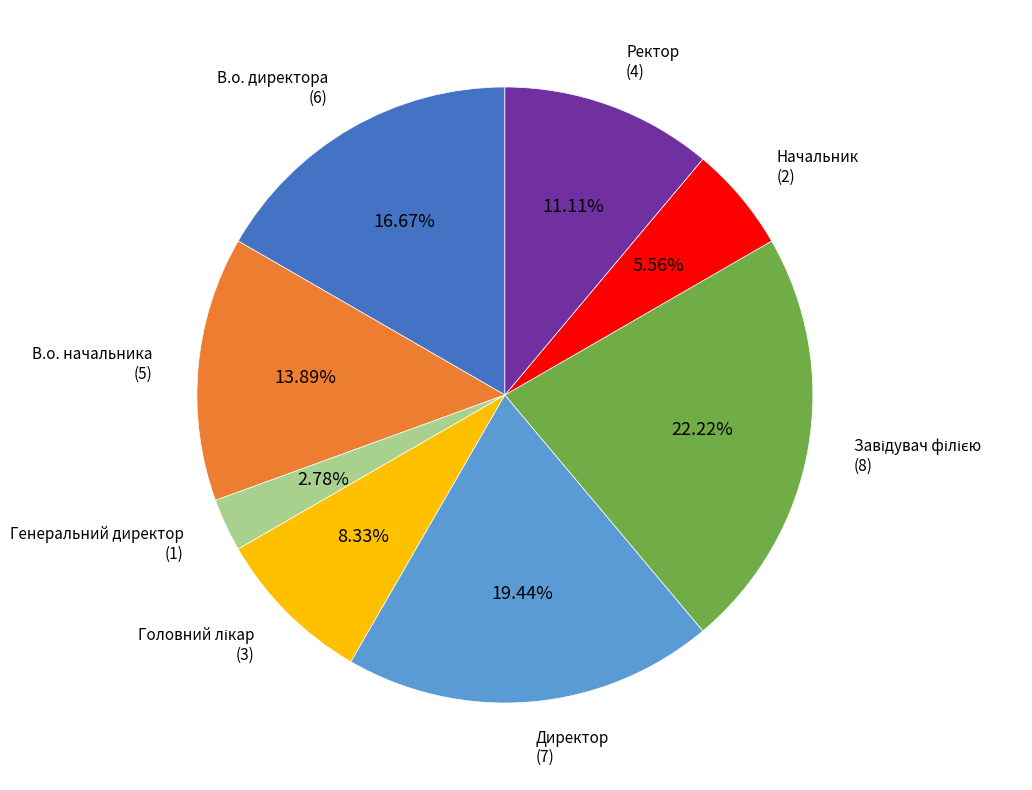

Approximately how many times larger is the value at Ректор compared to В.о. директора?

0.7